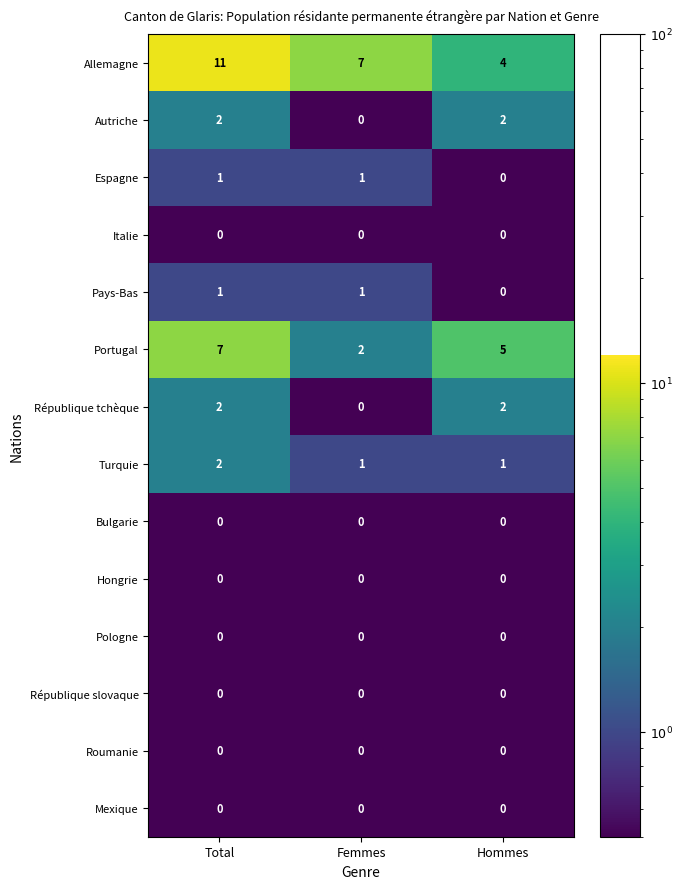

Count the Espagne values in the range 0 to 1.

3